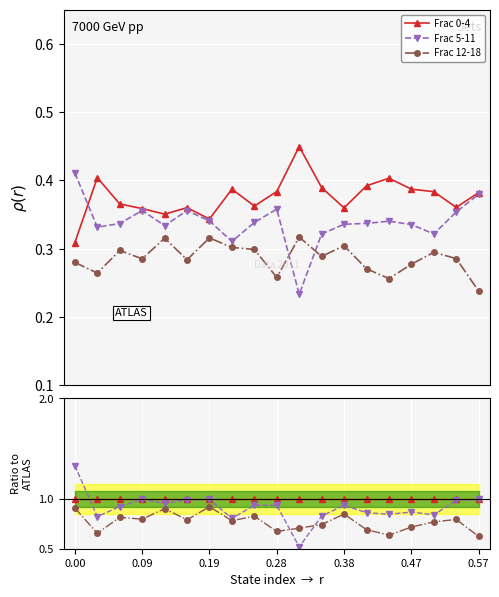

What is the difference between the highest and lowest values at 11?

0.3